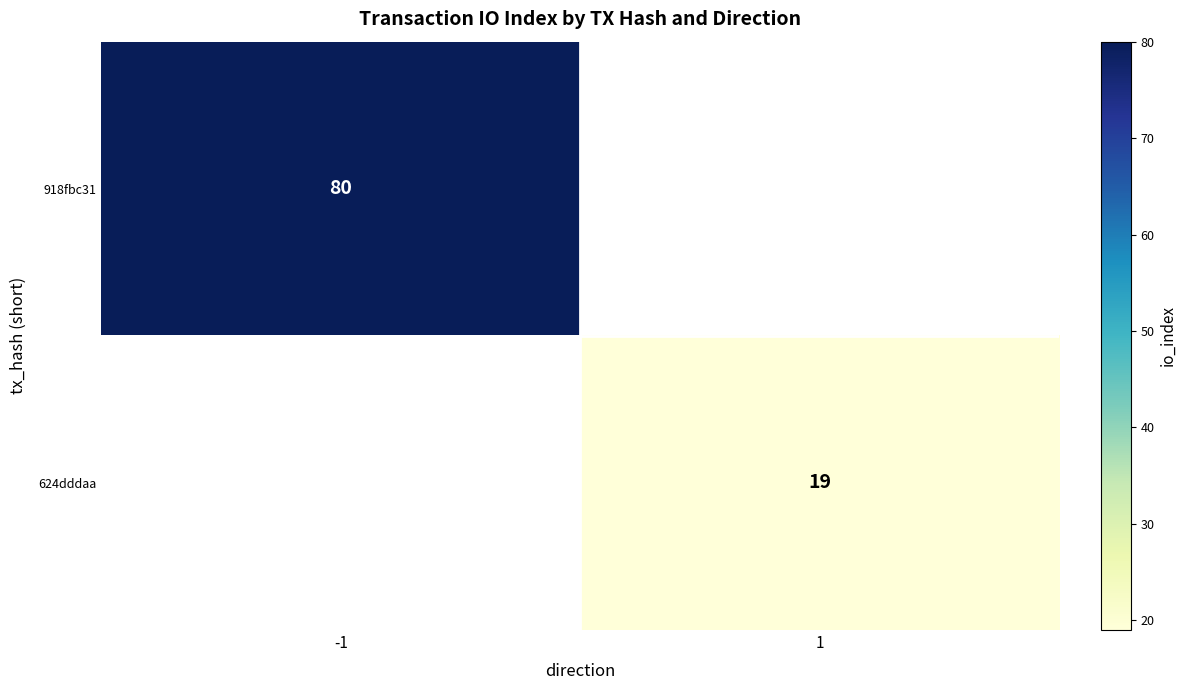

Is it true that 624dddaa equals 19 at 1?

True